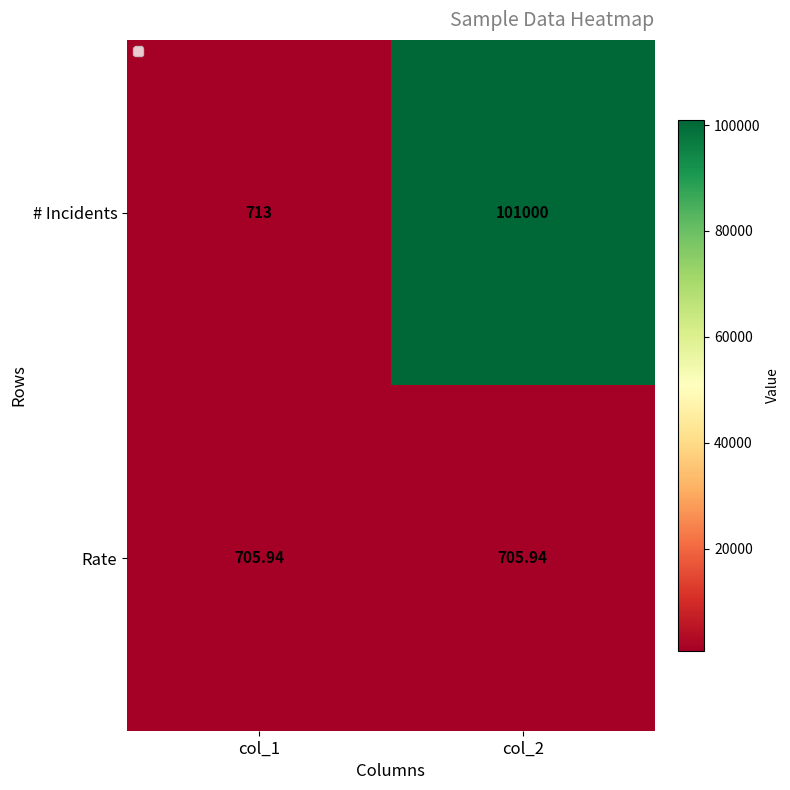

List the series in order of their peak value, lowest first.

Rate, # Incidents